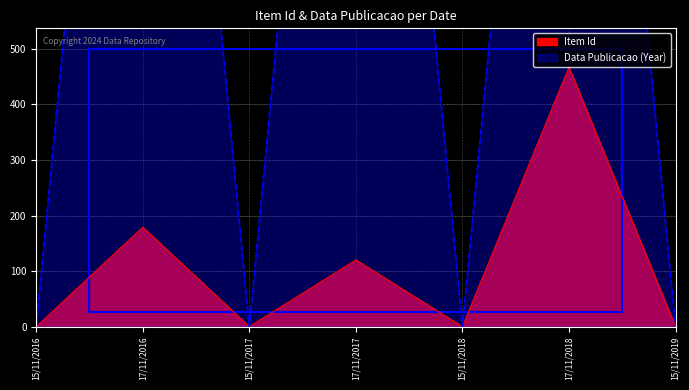

What is the value of the Item Id point at the 2nd from the left?

179